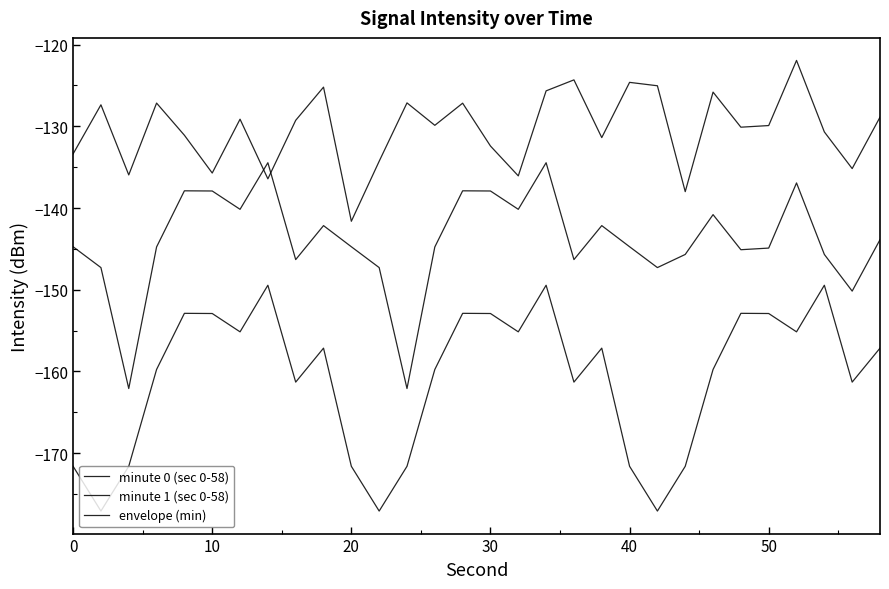

Does the chart display data point markers on the line(s)?

No